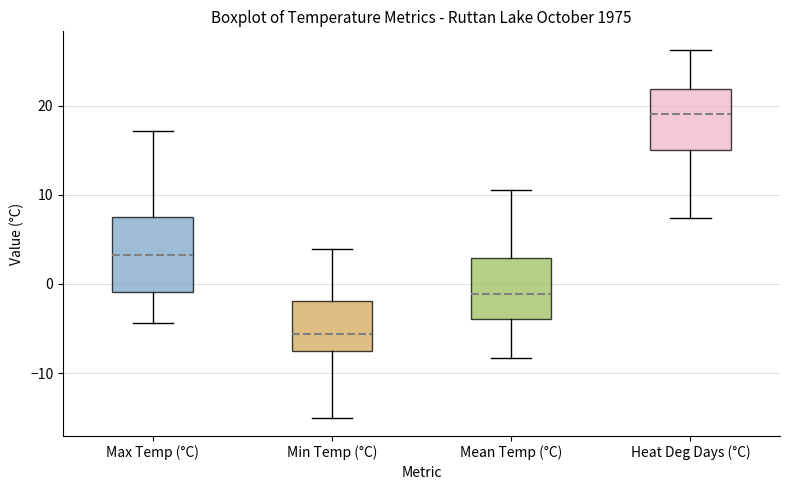

Reading left to right, read every box against the y-axis: the position of its median line, the range the box covers, and the ends of its whiskers. The values are not printed on the chart, so give them approximately, as read against the axis.

Max Temp (°C): median 3, box -1 to 8, whiskers -4 to 17
Min Temp (°C): median -6, box -7 to -2, whiskers -15 to 4
Mean Temp (°C): median -1, box -4 to 3, whiskers -8 to 11
Heat Deg Days (°C): median 19, box 15 to 22, whiskers 7 to 26